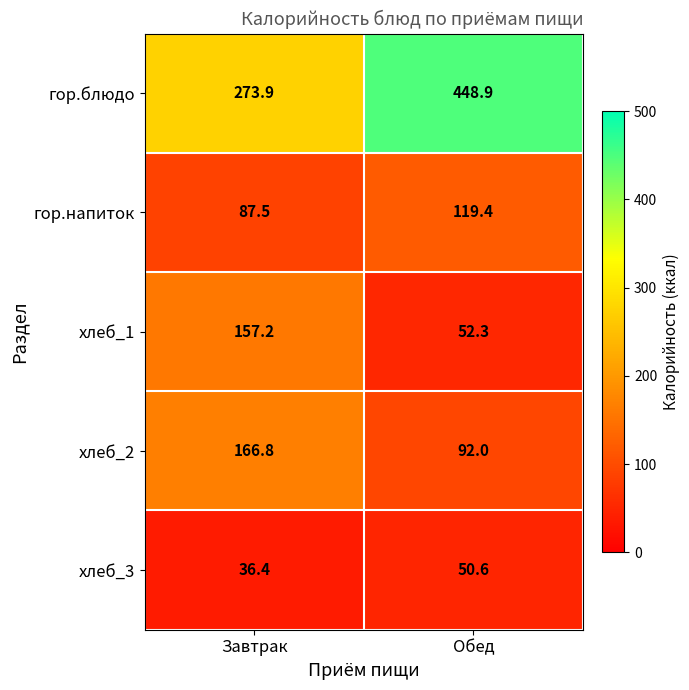

What is the average value of the гор.блюдо series?

361.4